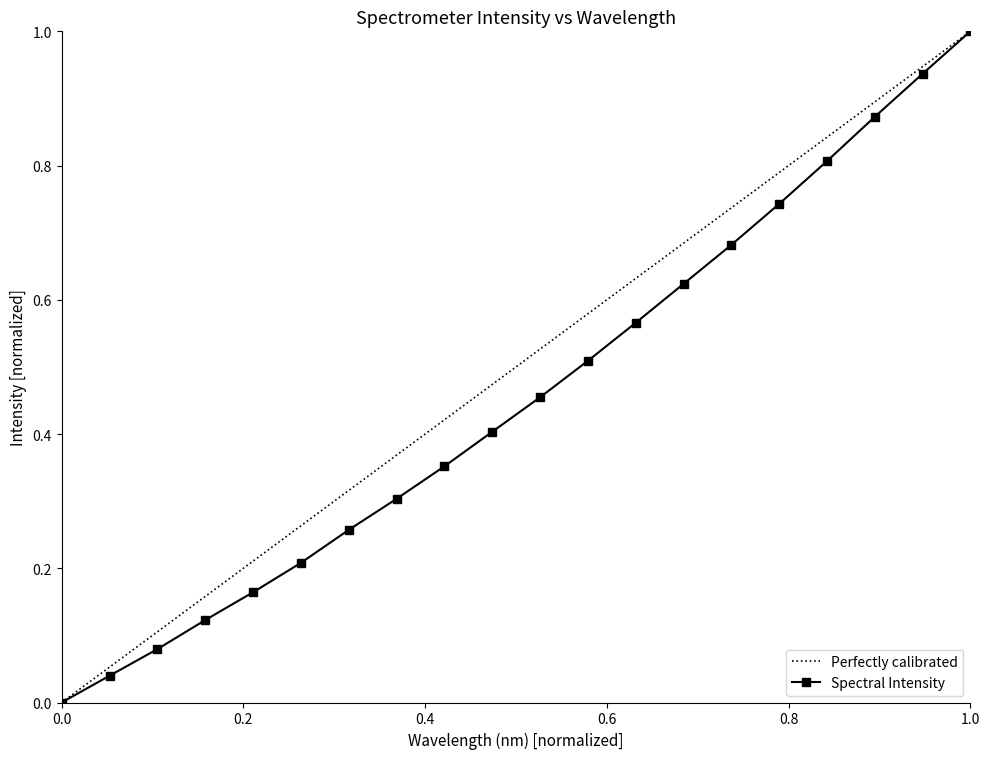

At which label does Spectral Intensity reach its peak?

1.0